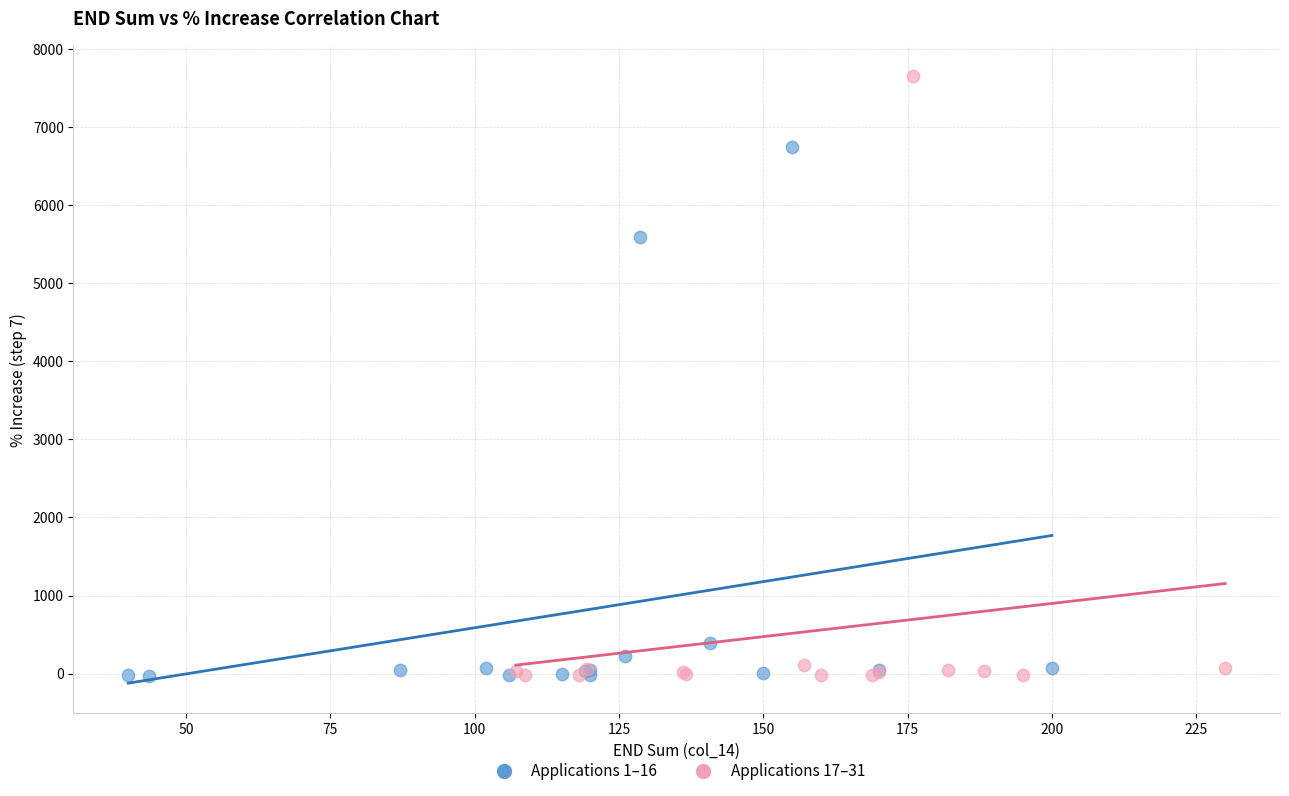

Which series reaches the maximum Y coordinate?

Applications 17–31